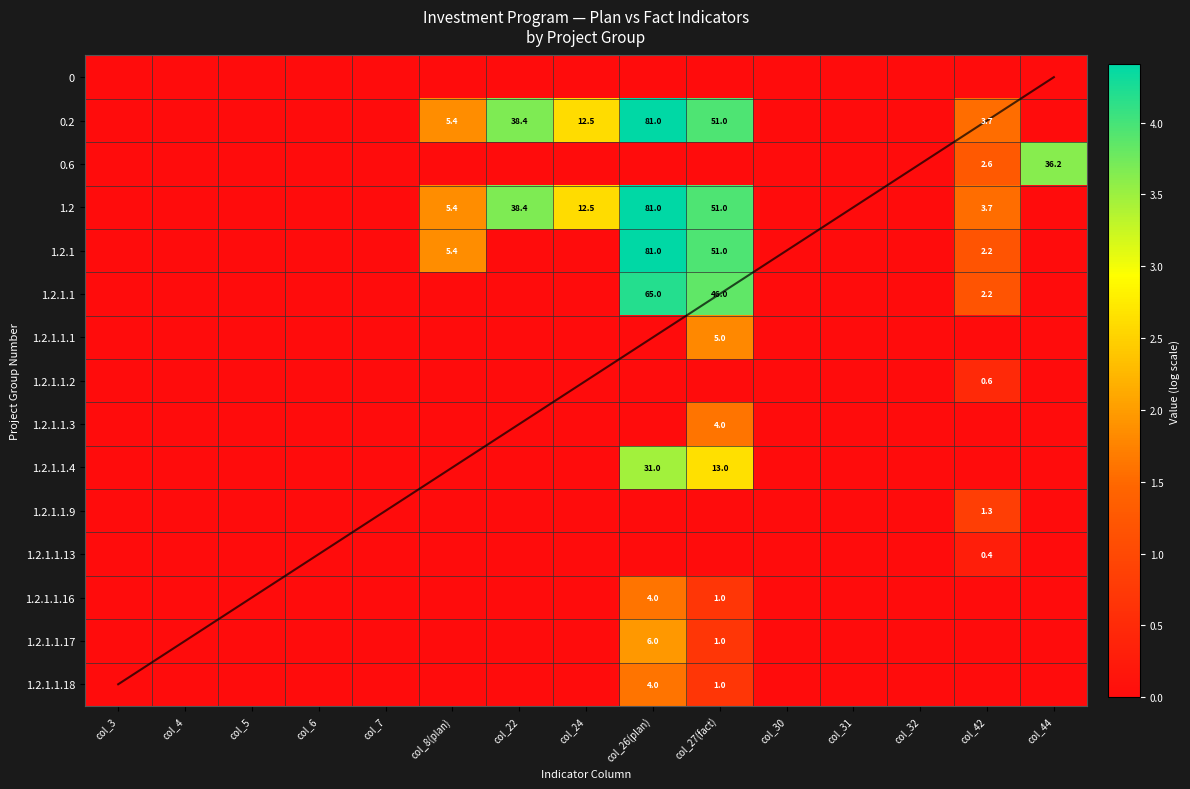

Is it true that 0.6 equals 36.2 at col_44?

True